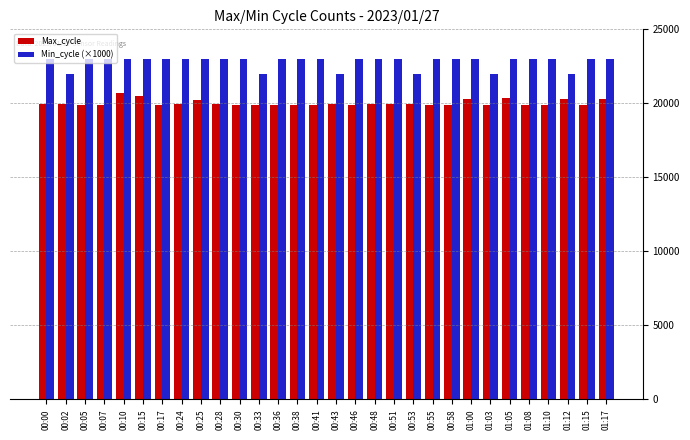

What is the label of the 29th bar from the right?

00:02